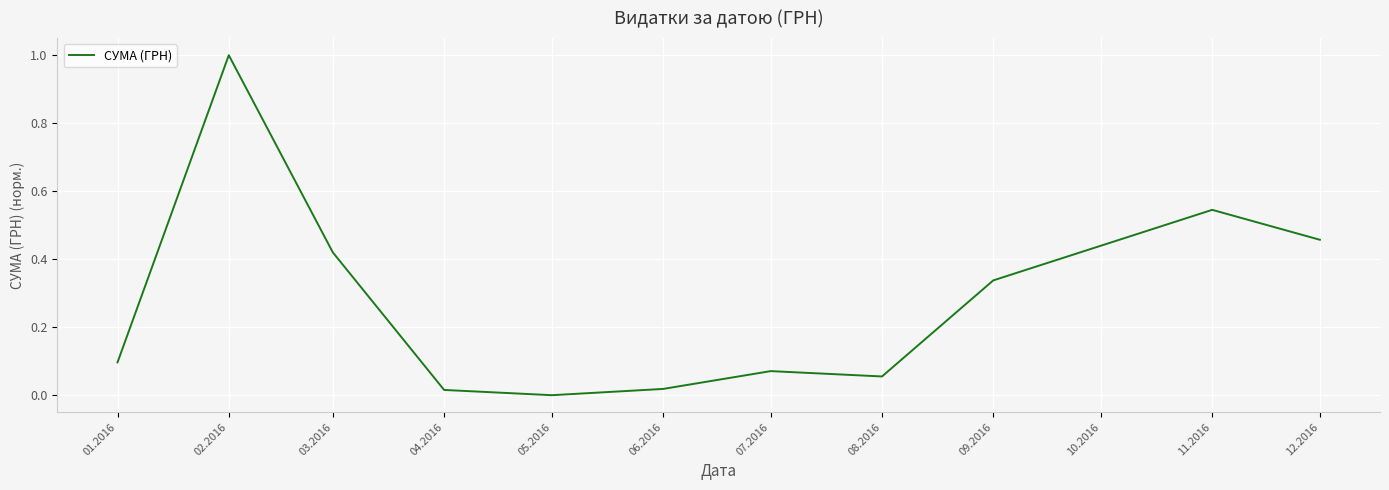

At which category does the chart reach its peak across all series?

02.2016